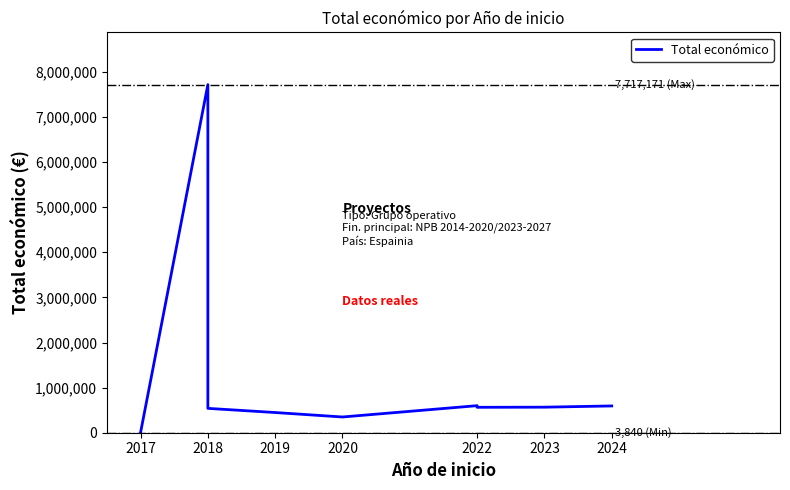

Does the chart have visible grid lines?

No